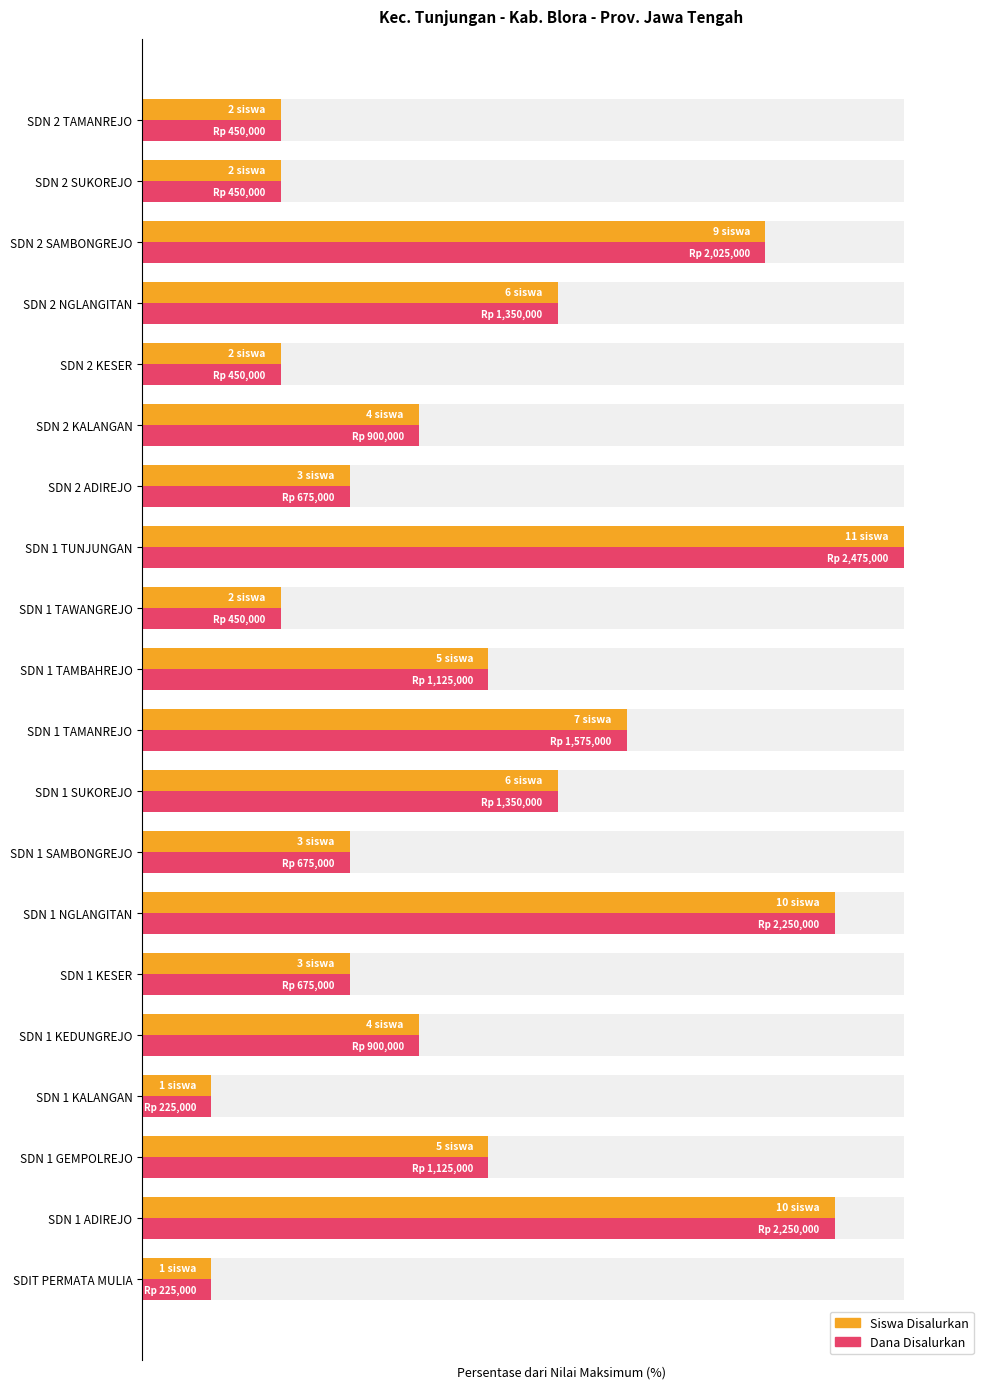

How many distinct data groups are displayed?

2